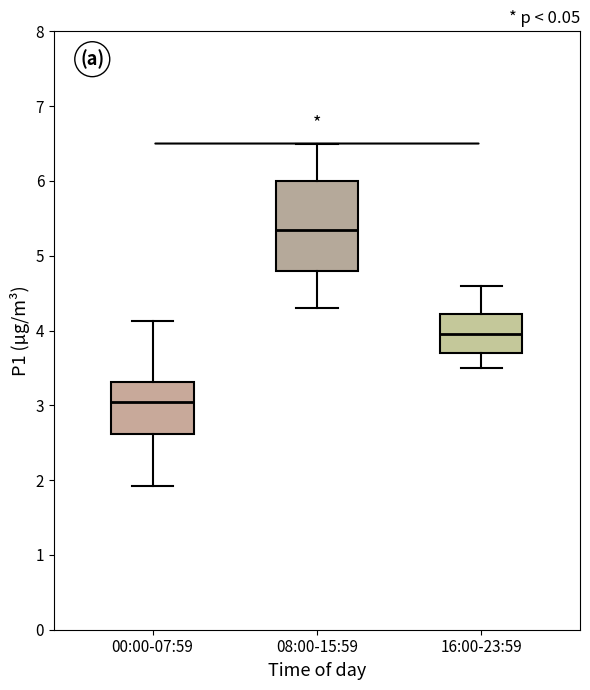

Reading left to right, transcribe this box plot: for each box, give where its median line is, the range the box spans, and where its two whiskers end, as read against the y-axis. The values are not printed on the chart, so give them approximately, as read against the axis.

00:00-07:59: median 3.1, box 2.6 to 3.3, whiskers 1.9 to 4.1
08:00-15:59: median 5.4, box 4.8 to 6.0, whiskers 4.3 to 6.5
16:00-23:59: median 4.0, box 3.7 to 4.2, whiskers 3.5 to 4.6